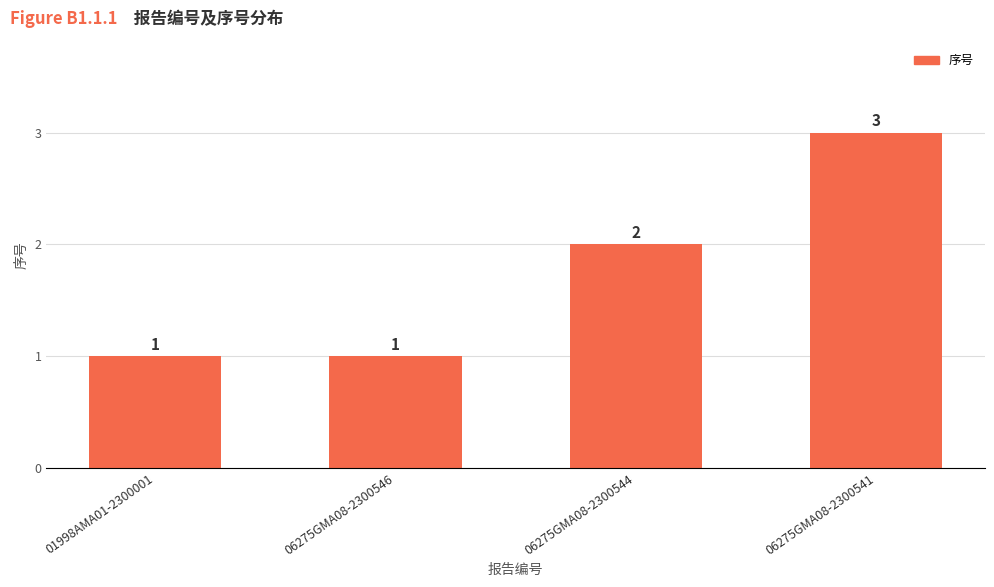

What value does the data have at 06275GMA08-2300544?

2